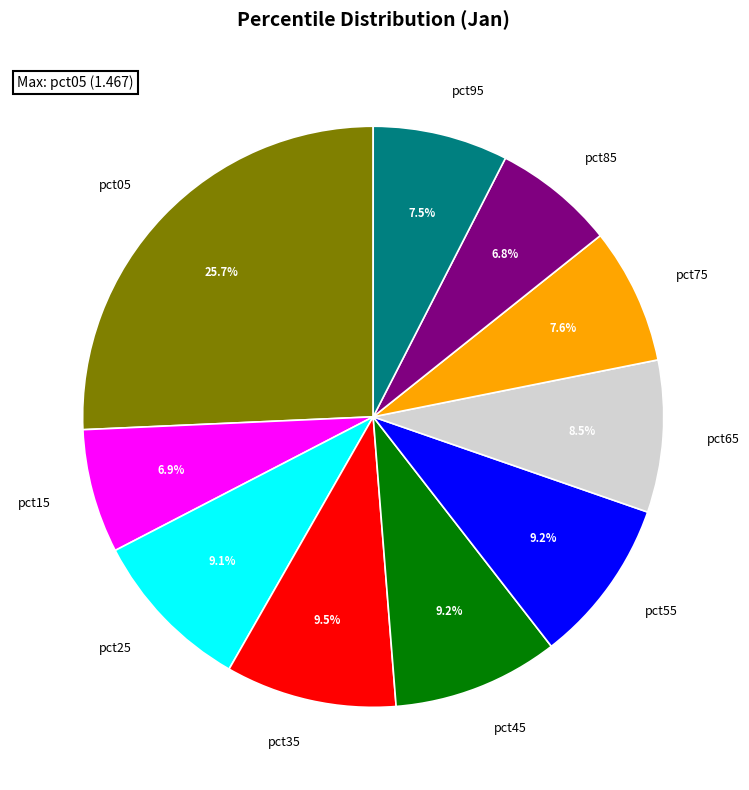

Is there a majority slice in this chart?

No